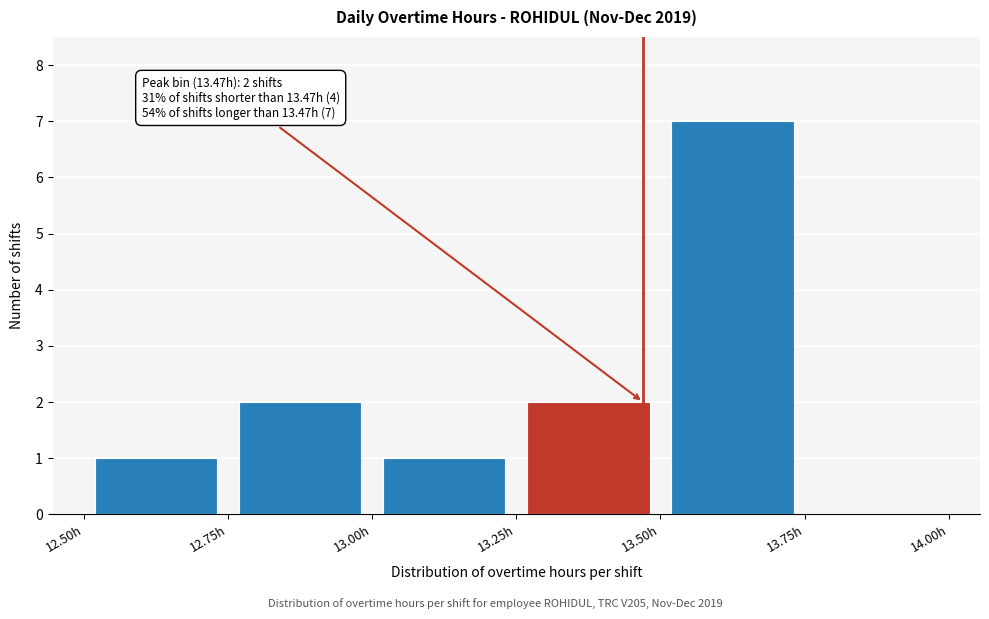

Which range on the x-axis has the tallest bar?

13.50 to 13.75